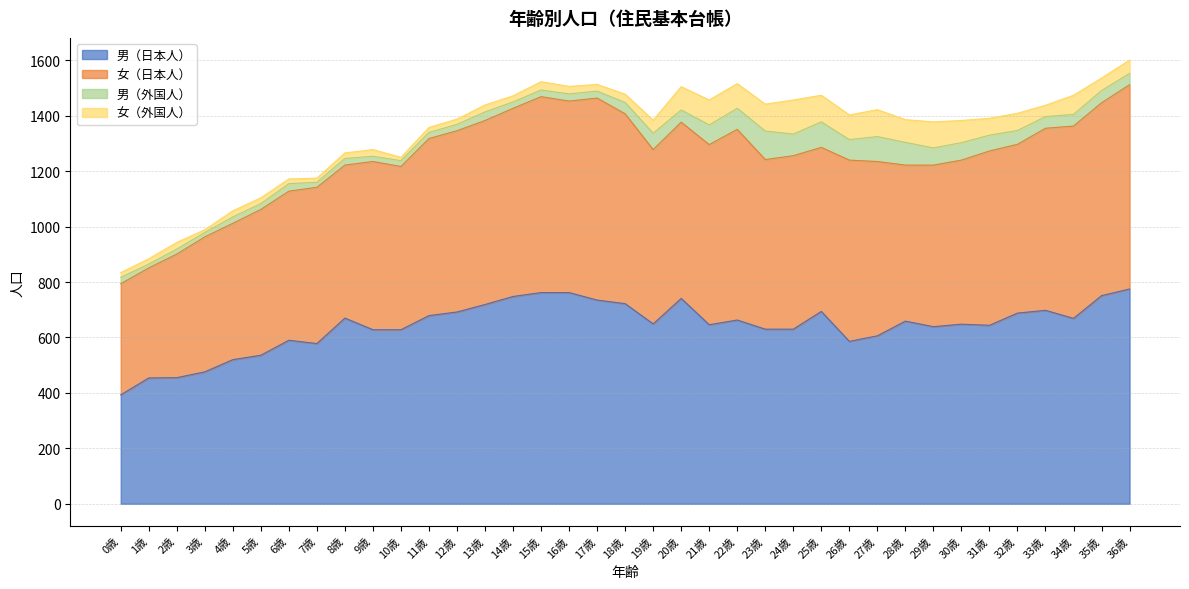

What is the average value of the 男（日本人） series?

642